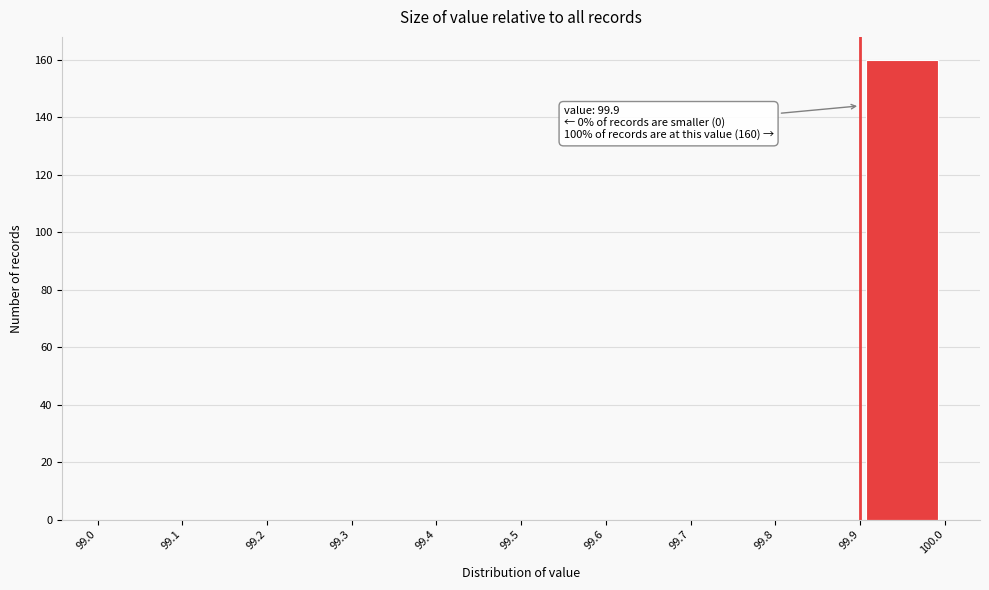

Over which range of the x-axis is the bar tallest?

99.9 to 100.0